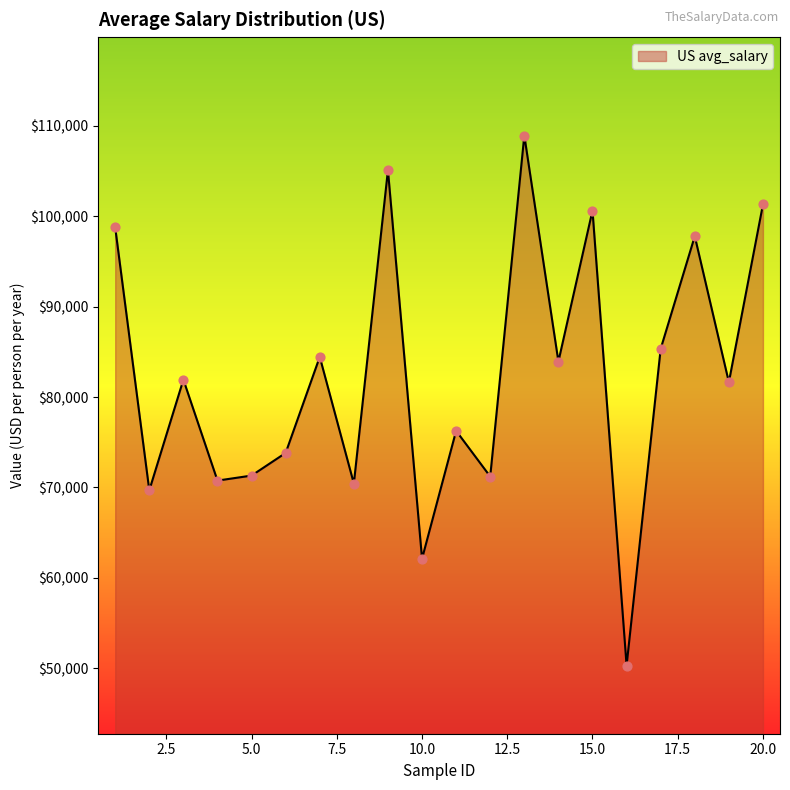

What is the minimum value shown in the chart?

50288.8